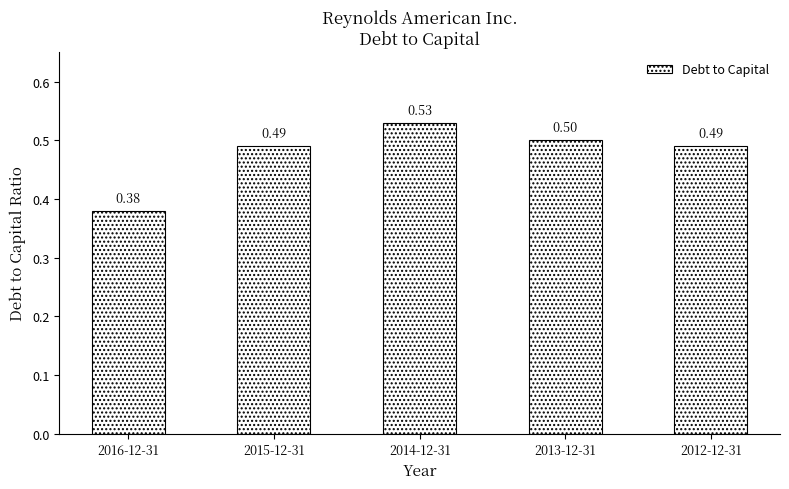

What is the sum of the values at 2013-12-31 and 2012-12-31?

1.0